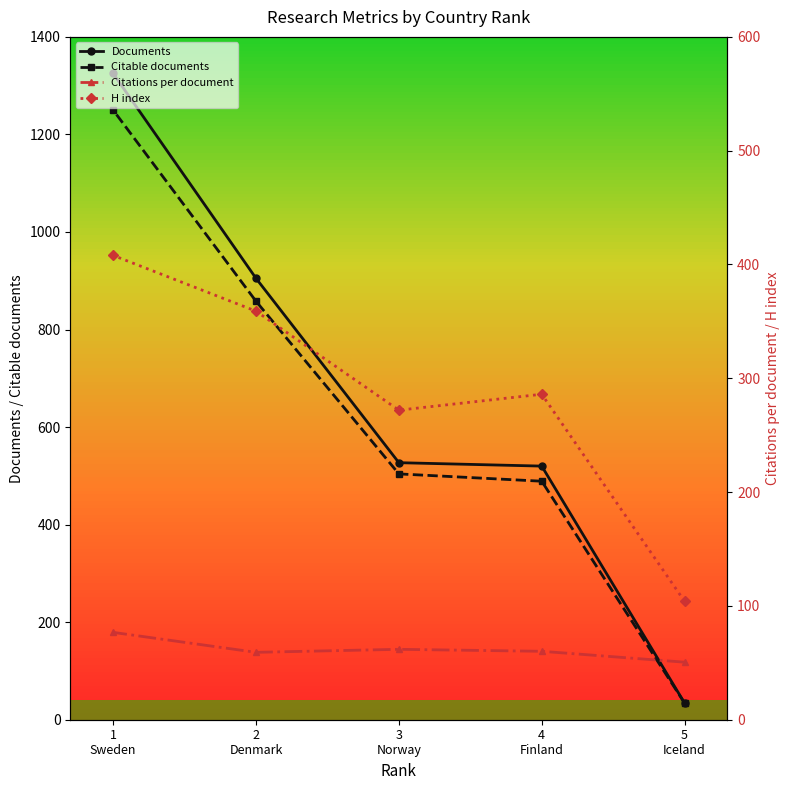

How many categories are shown in the chart?

5